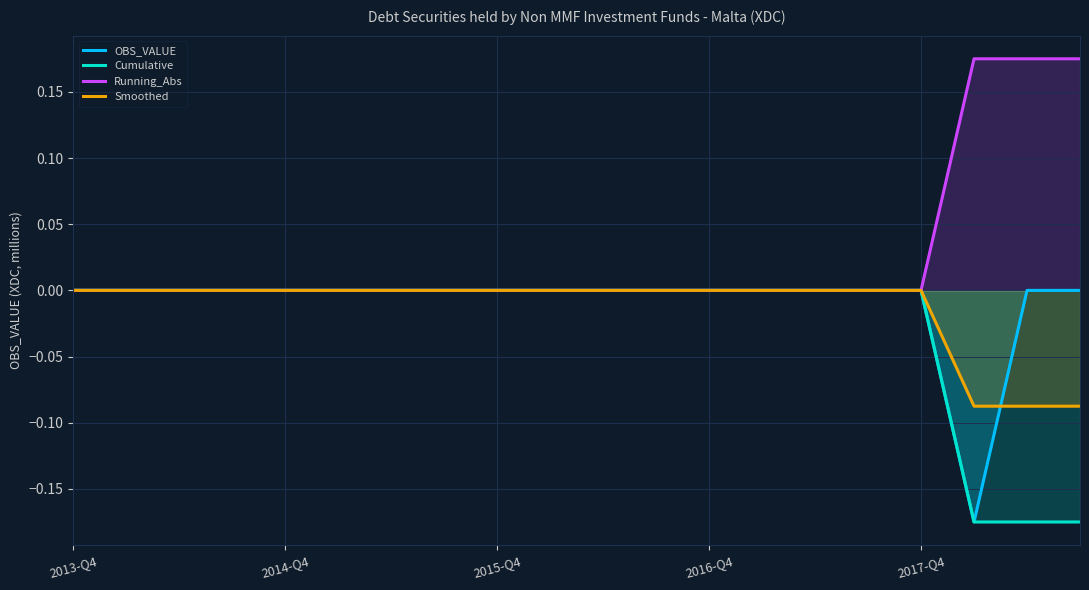

What is the difference between the maximum and minimum values in the Running_Abs series?

0.2